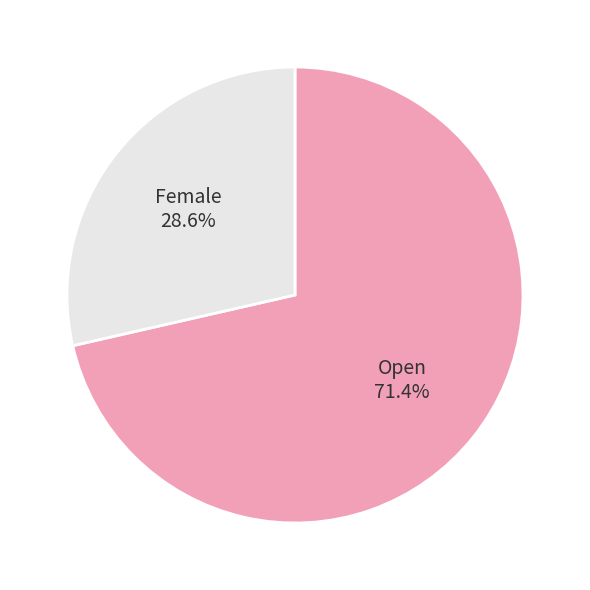

How many segments does this pie chart have?

2